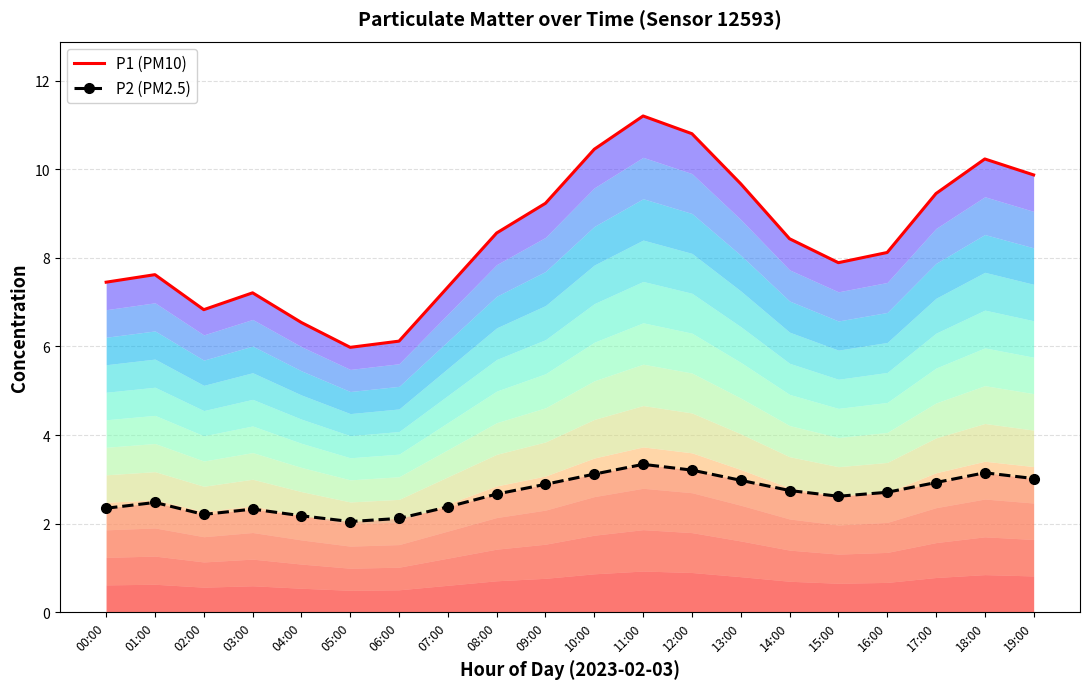

At how many categories does at least one series exceed 5?

20